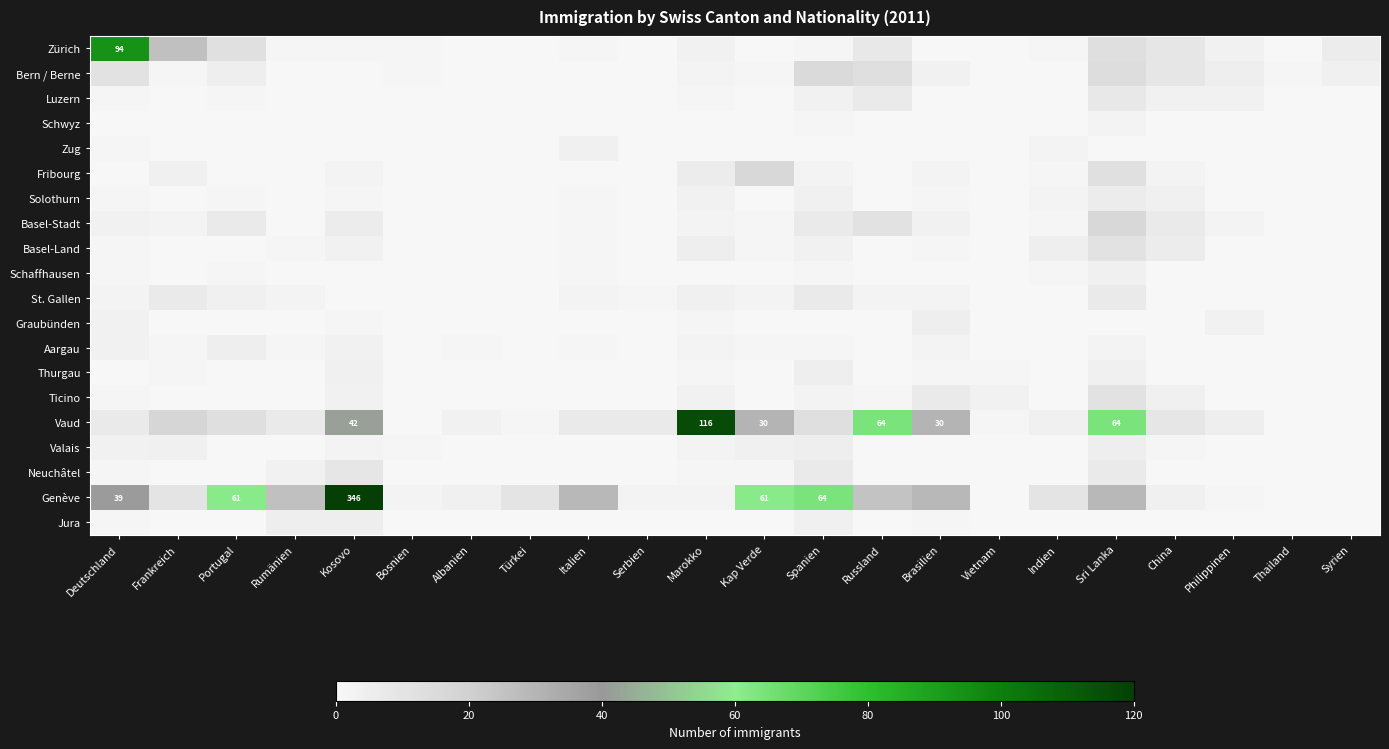

At which category is the sum across all series the highest?

Kosovo